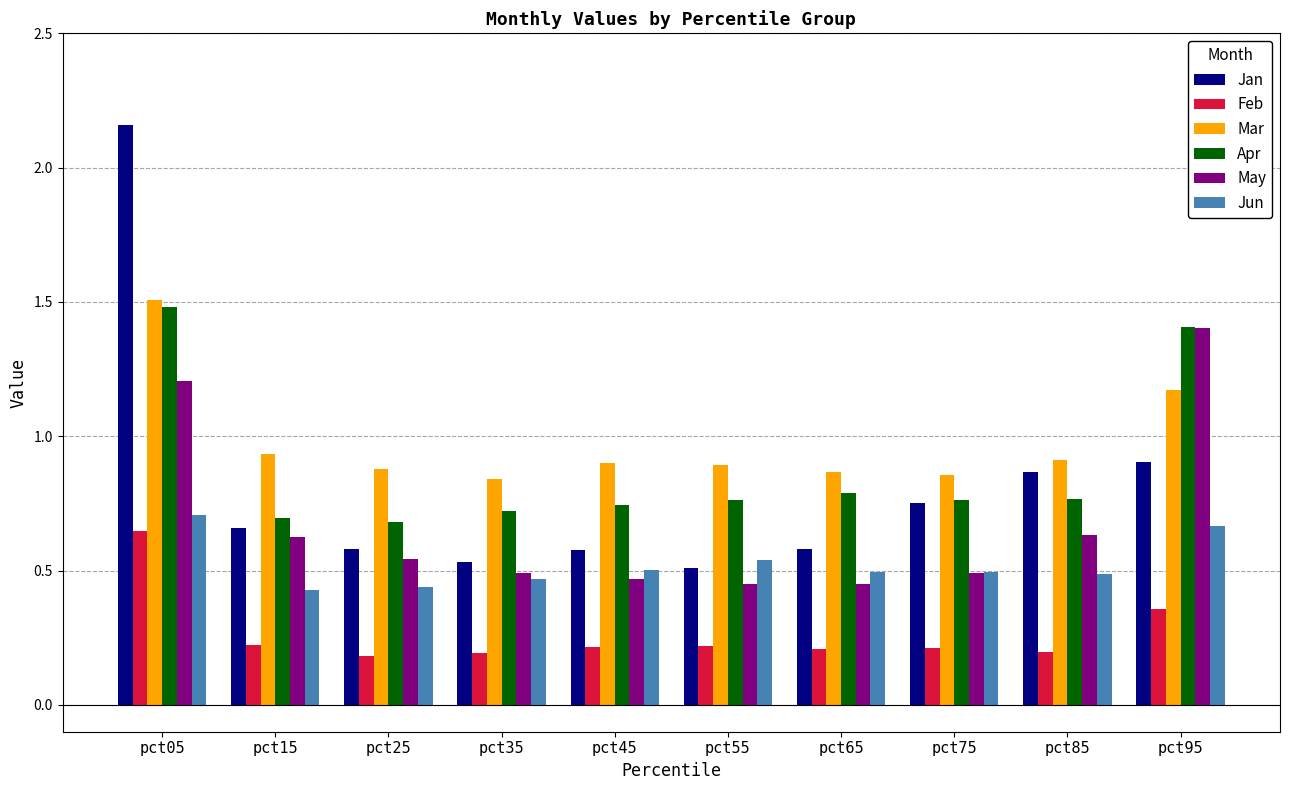

At how many categories does at least one series exceed 0?

10